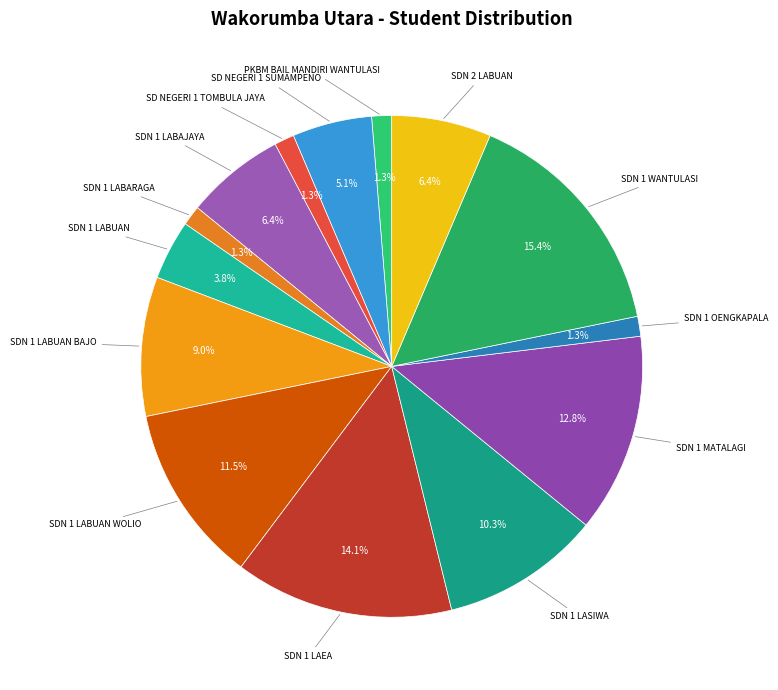

What is the smallest slice in the pie chart?

PKBM BAIL MANDIRI WANTULASI